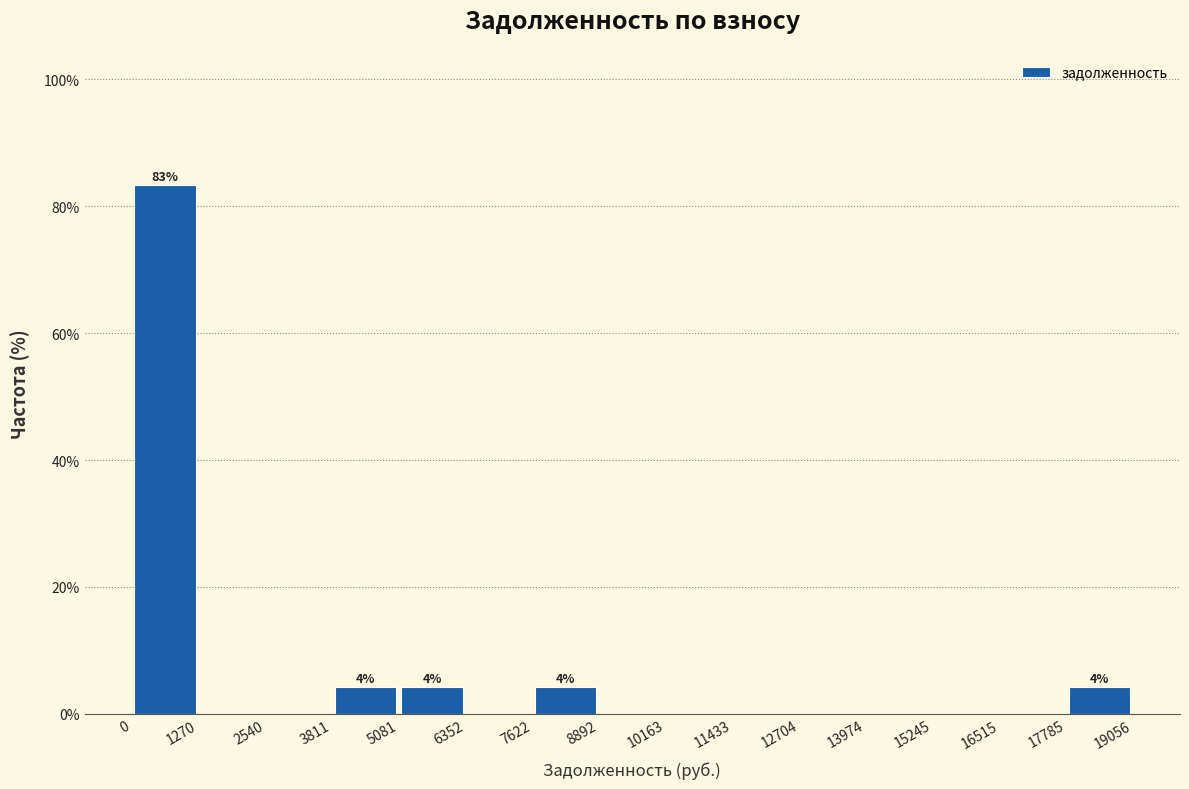

Over which range of the x-axis is the bar tallest?

0 to 1270